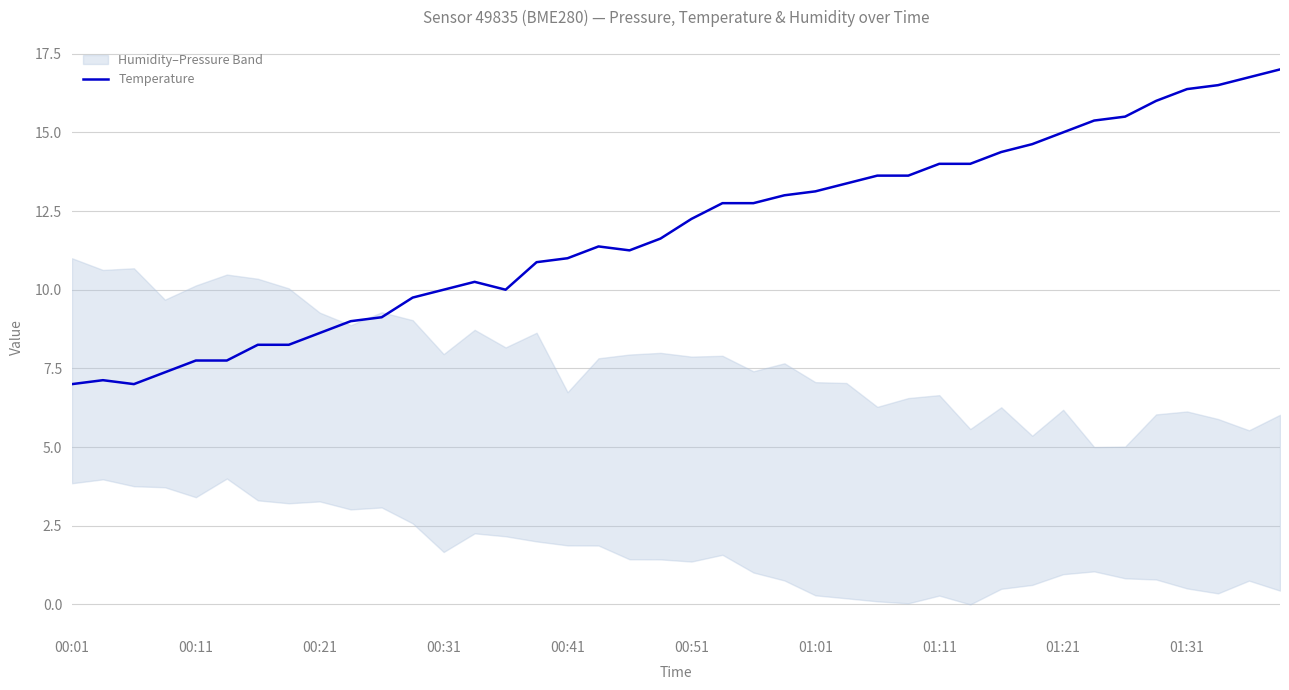

Read the value at 34.

15.5